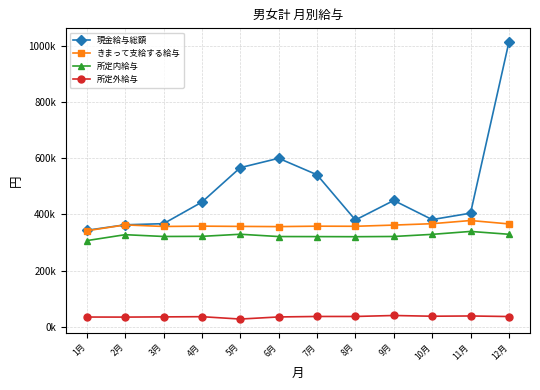

Rank the categories by 現金給与総額 value from highest to lowest.

12月, 6月, 5月, 7月, 9月, 4月, 11月, 10月, 8月, 3月, 2月, 1月